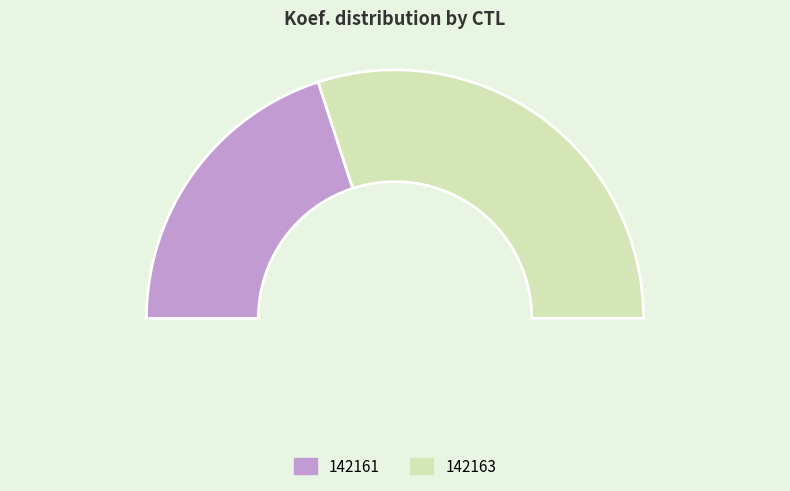

To the nearest percent, what is the difference between the largest and smallest slice percentages?

20%